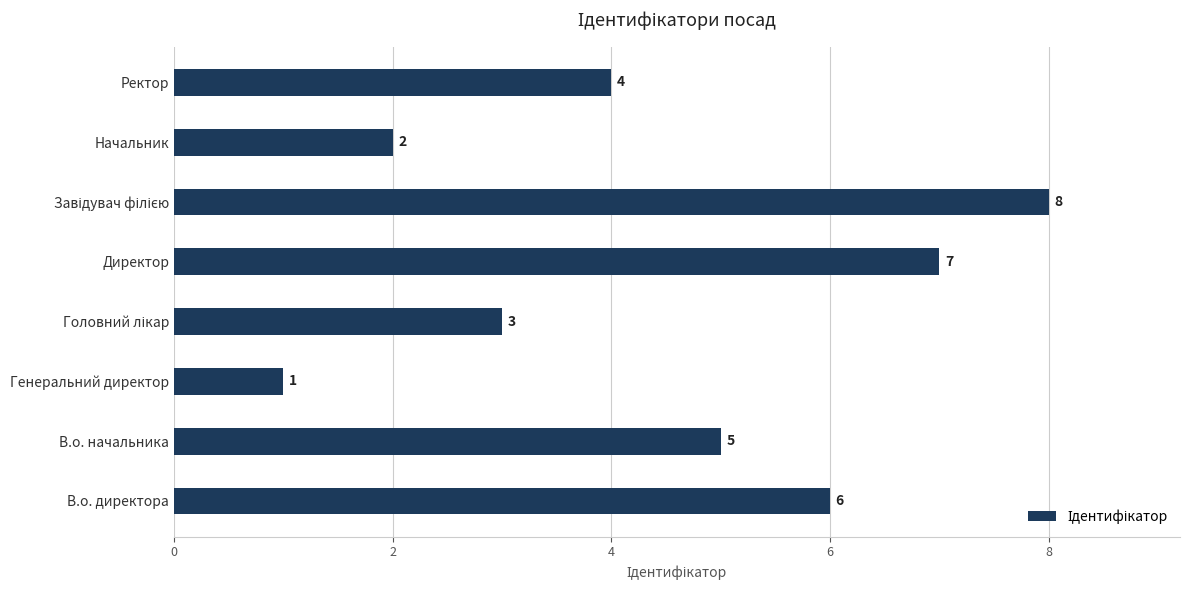

Which label corresponds to the smallest value in the chart?

Генеральний директор